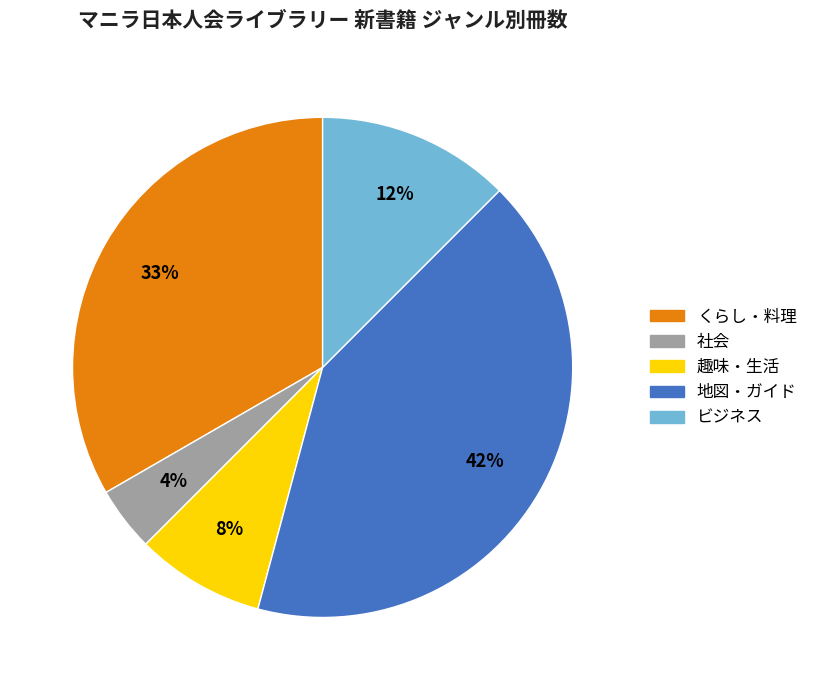

The 地図・ガイド slice represents 27% of the pie. True or false?

False